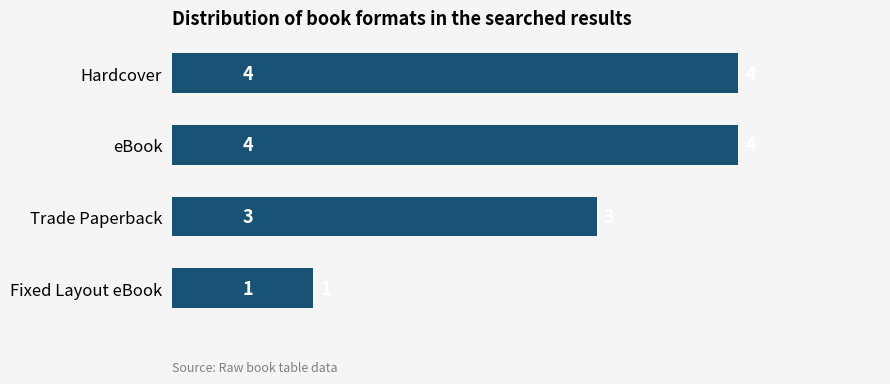

What is the difference between the maximum and minimum values?

3